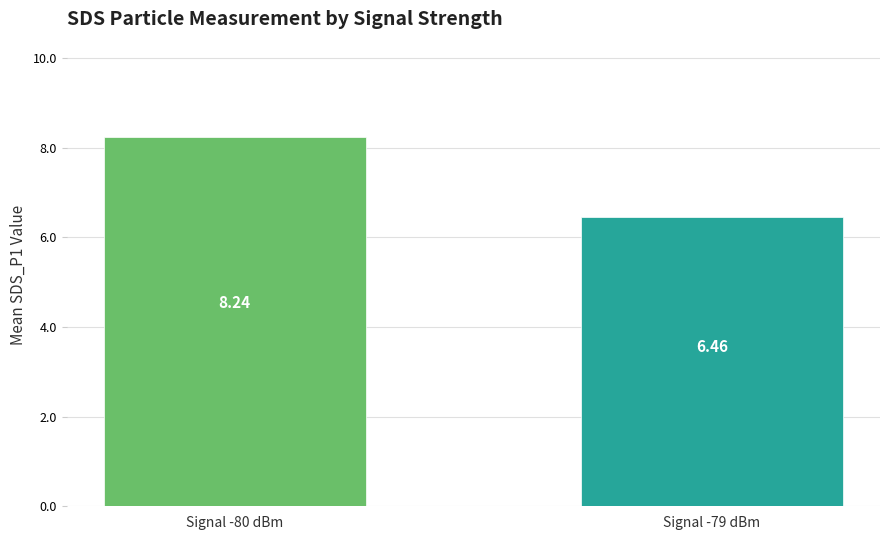

Rank the categories by value from lowest to highest.

Signal -79 dBm, Signal -80 dBm